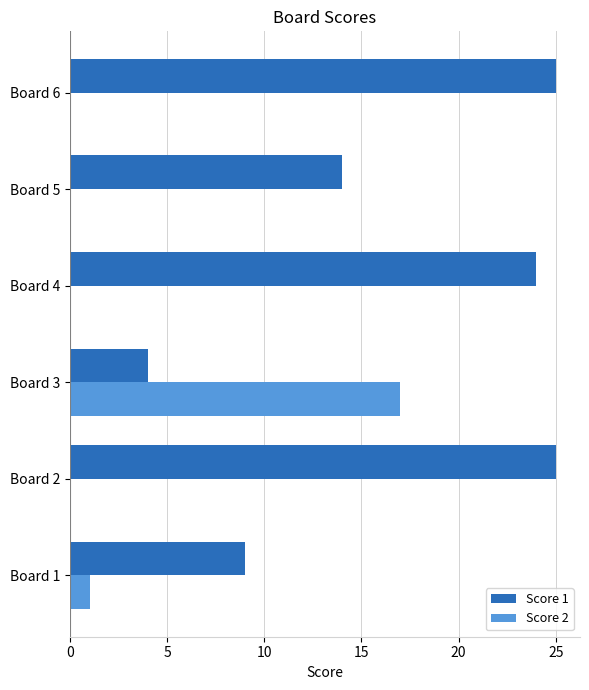

What is the greatest value displayed?

25